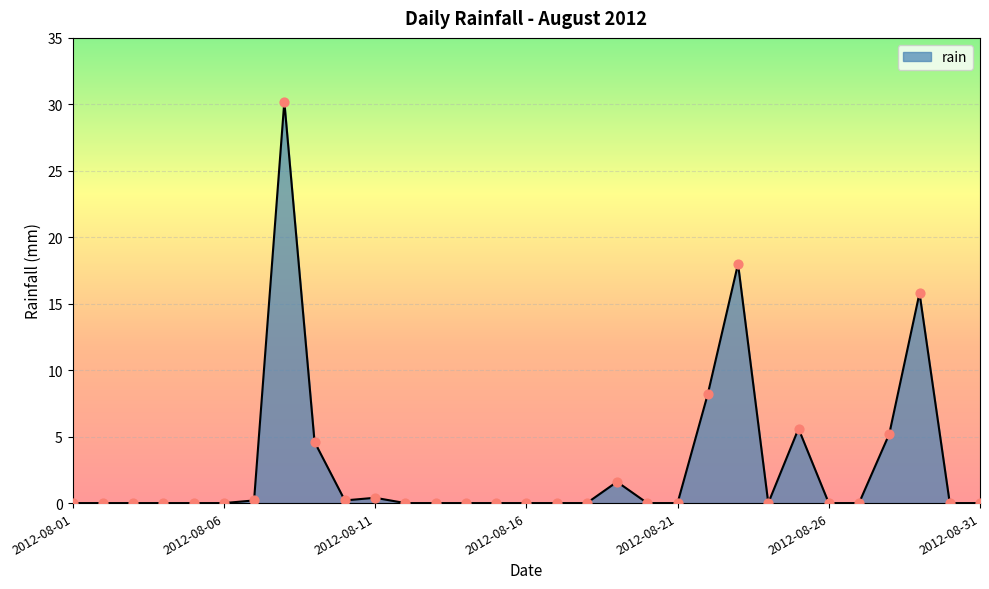

What is the maximum value shown in the chart?

30.2